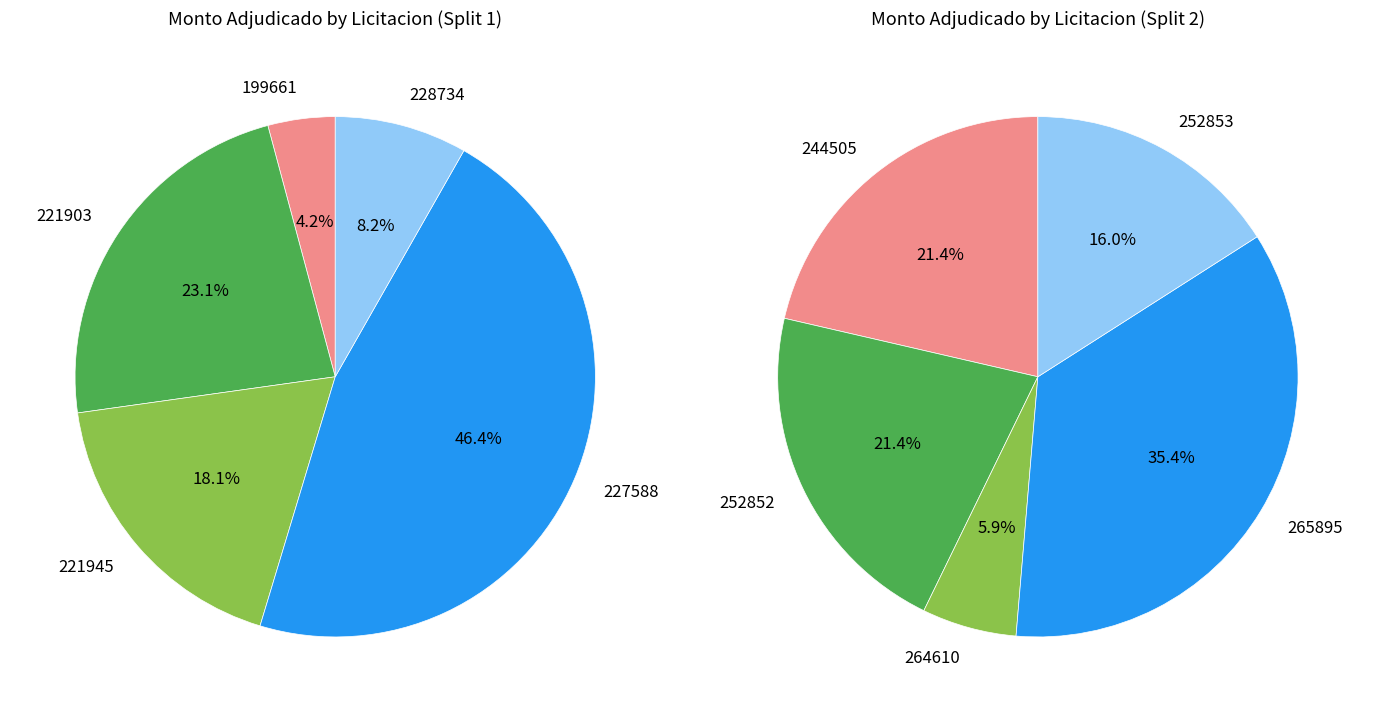

Is there any slice that represents more than half of the pie?

No